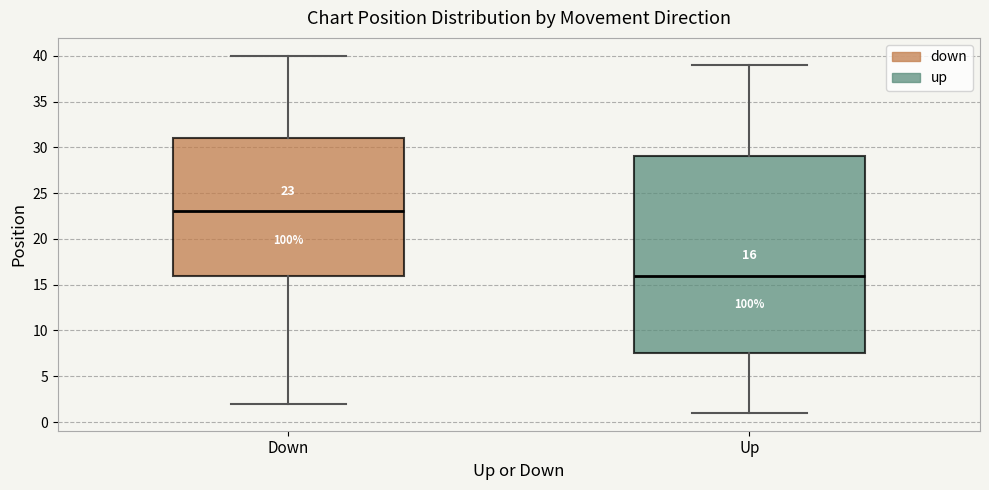

Which box is the tallest, from its lower edge to its upper edge?

Up